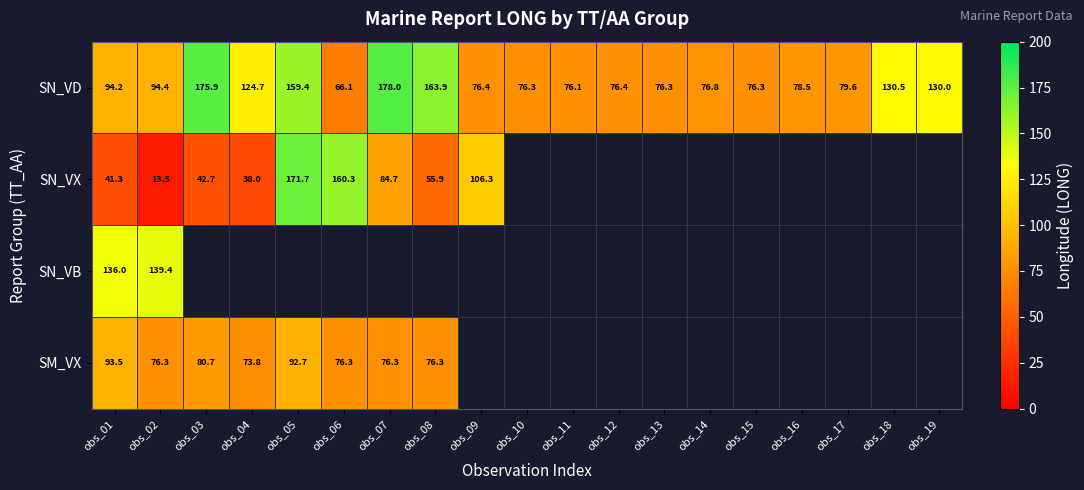

What is the spread (max minus min) of values at obs_02?

125.9